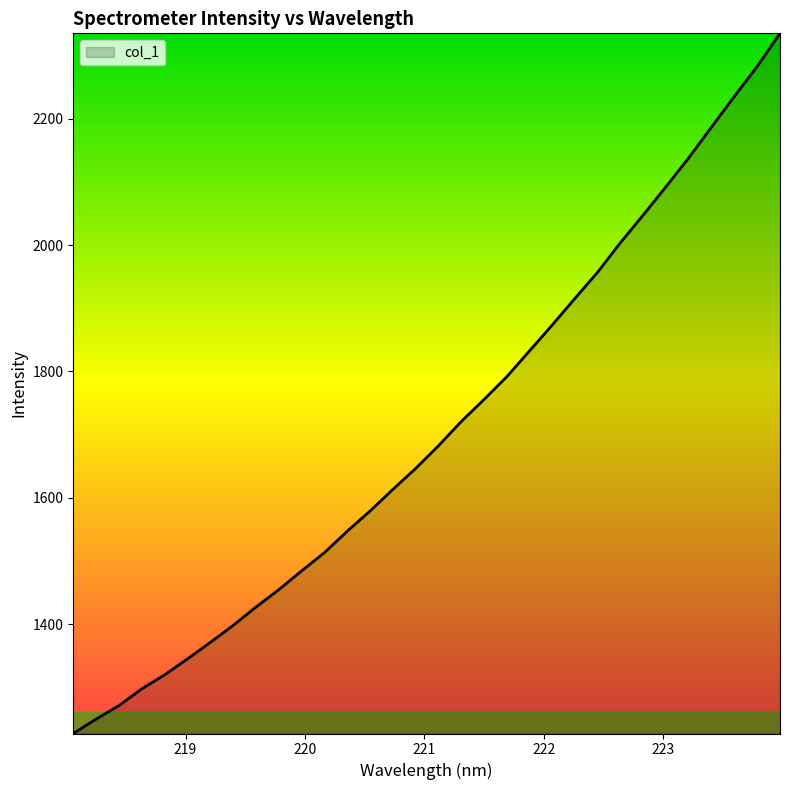

What is the difference between the maximum and minimum values?

1107.9